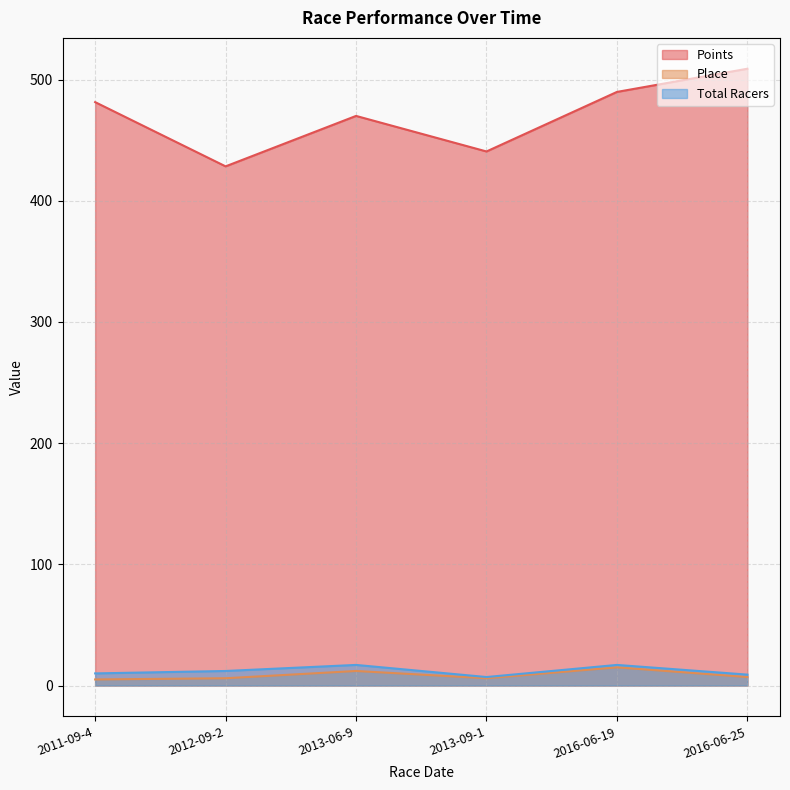

How many categories are shown in the chart?

6